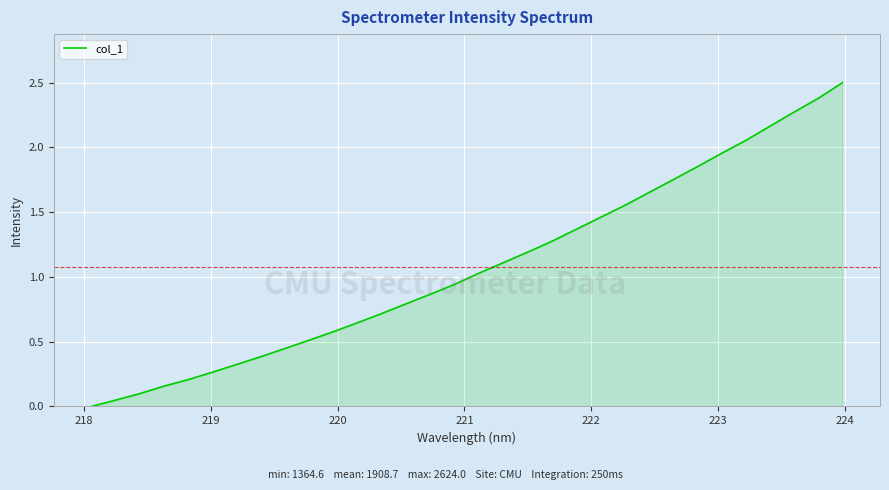

What is the maximum value shown in the chart?

2.5